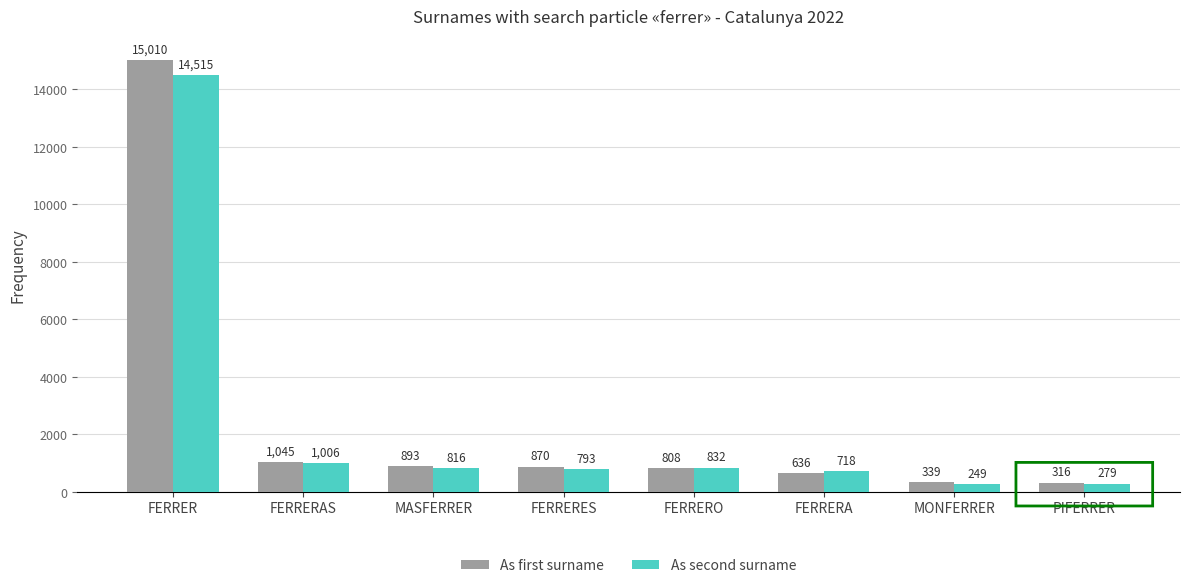

What is the average value of the As second surname series?

2401